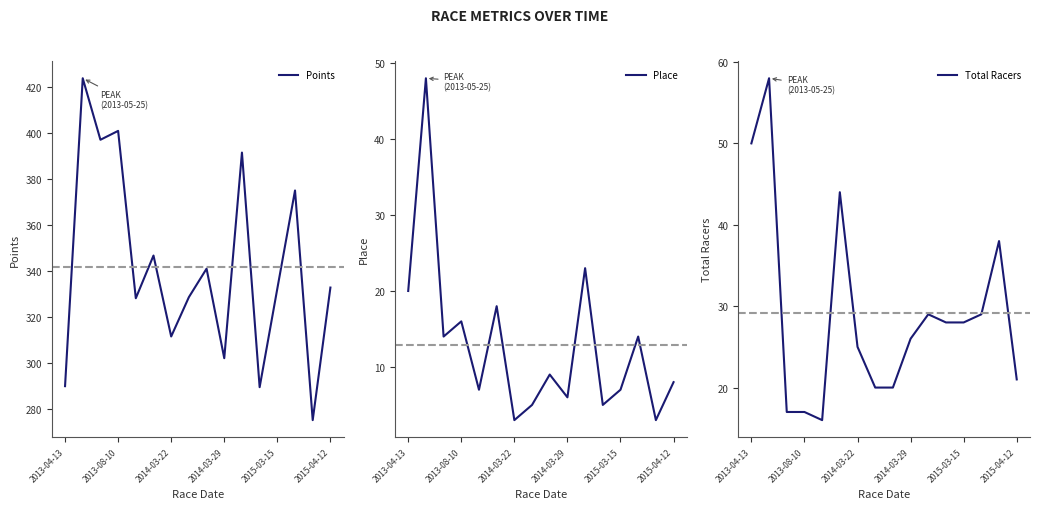

What is the difference between the maximum and minimum values in the Total Racers series?

42